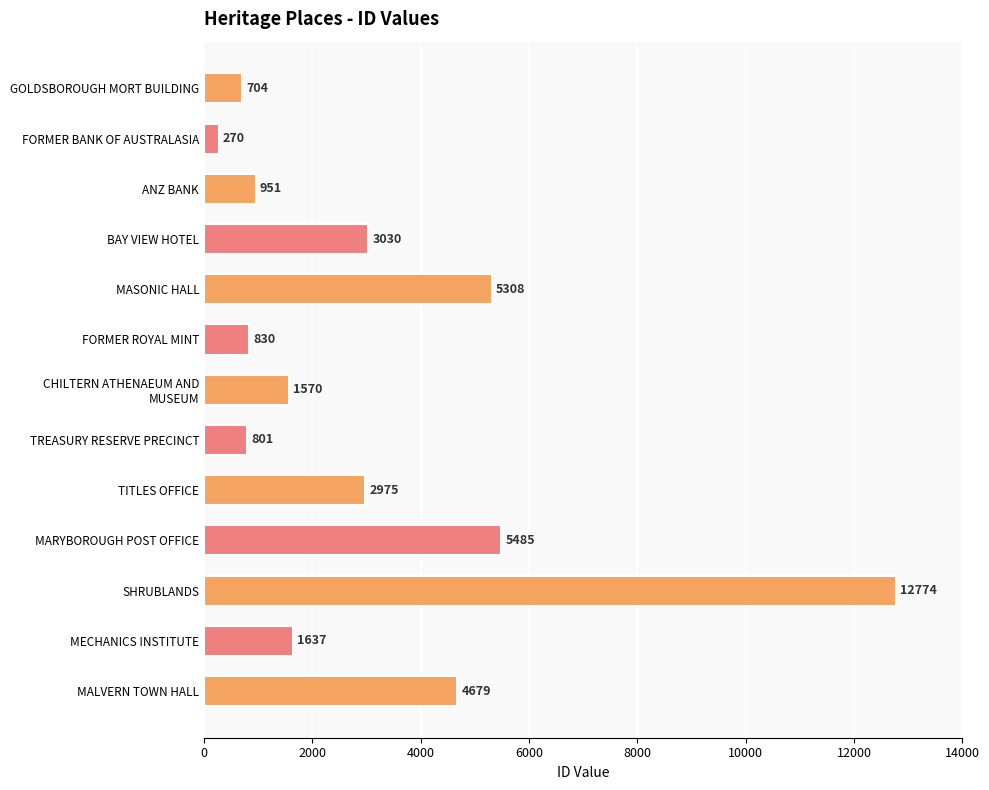

Approximately how many times larger is the value at FORMER ROYAL MINT compared to MECHANICS INSTITUTE?

0.5